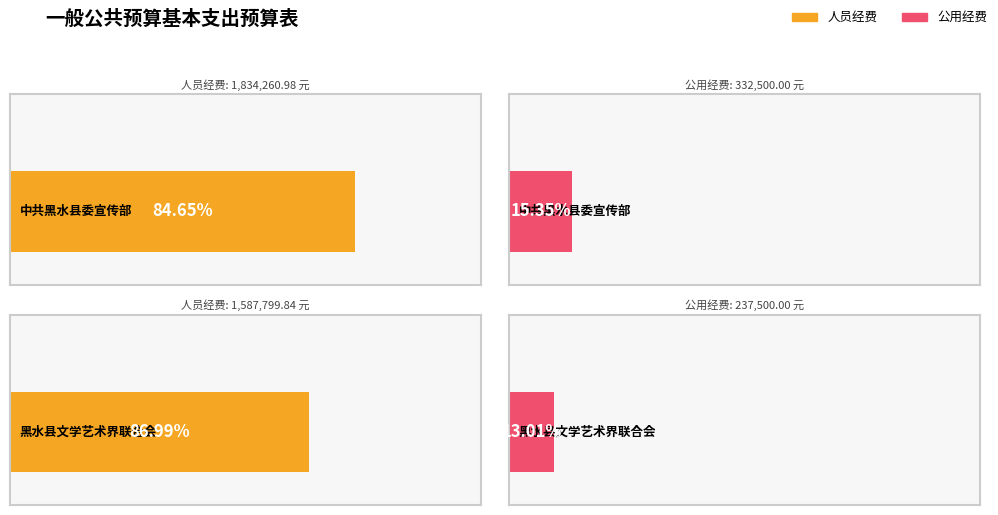

Are the bars horizontal?

Yes